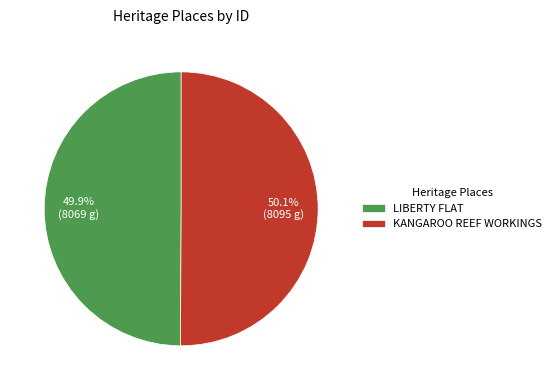

Is it true that KANGAROO REEF WORKINGS is 42% of the pie?

False